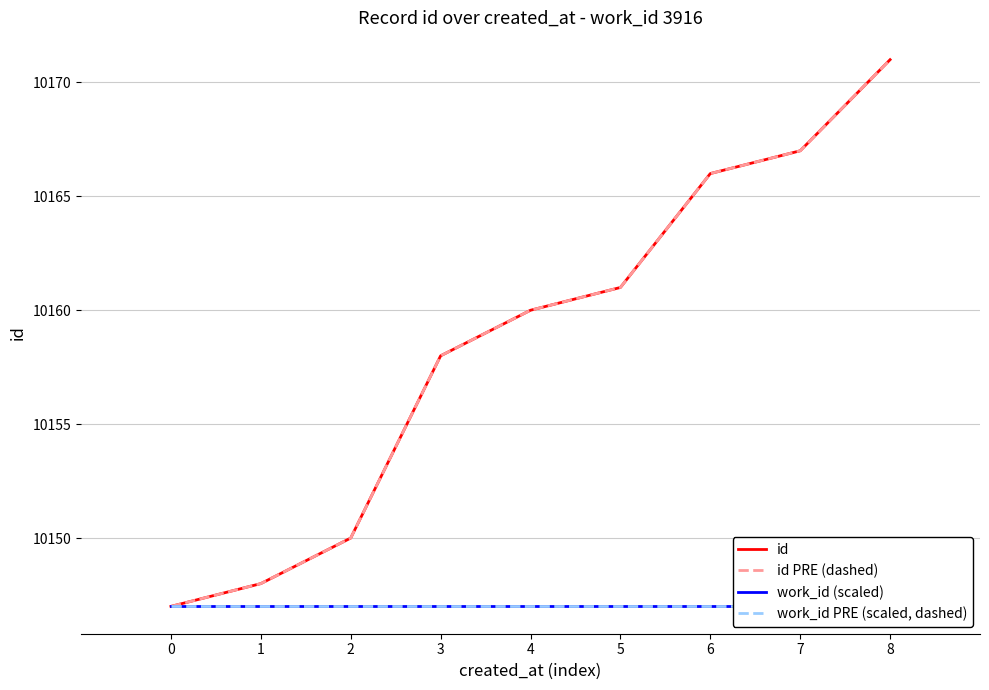

What is the approximate value of id PRE (dashed) at 1, to the nearest 10?

10150